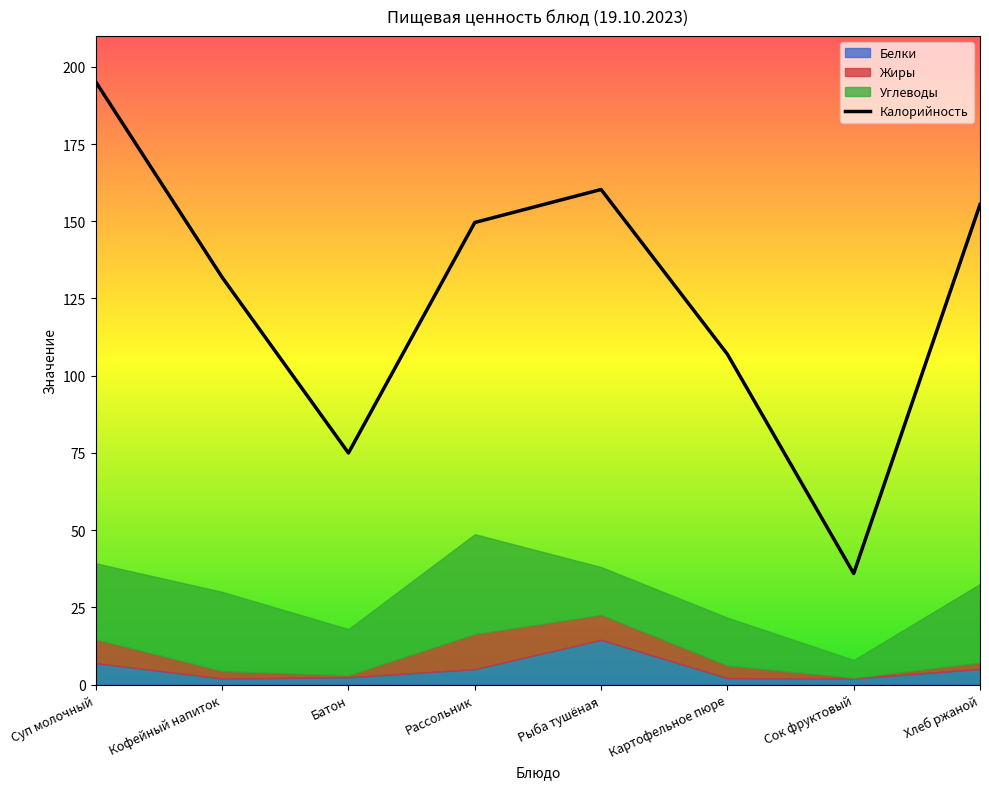

True or false: the data has more than 1 interior local peaks.

False